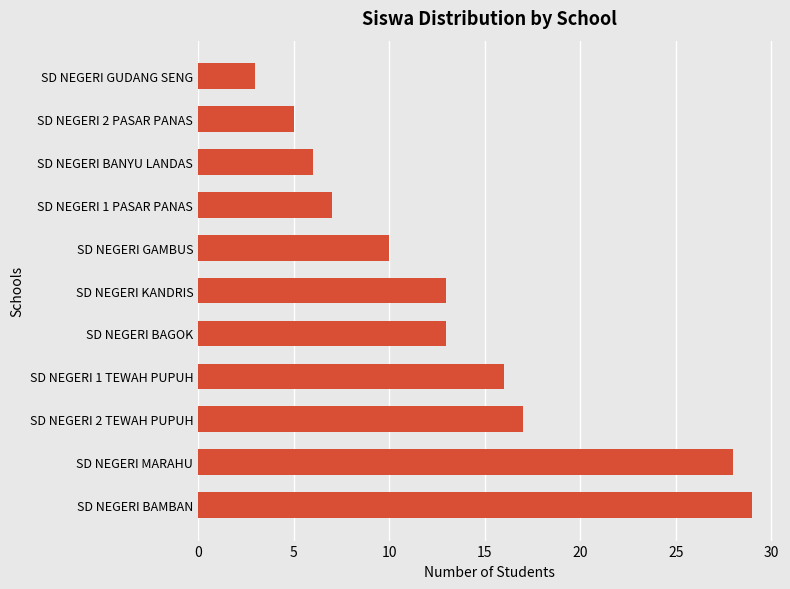

How many data points does each series have?

11